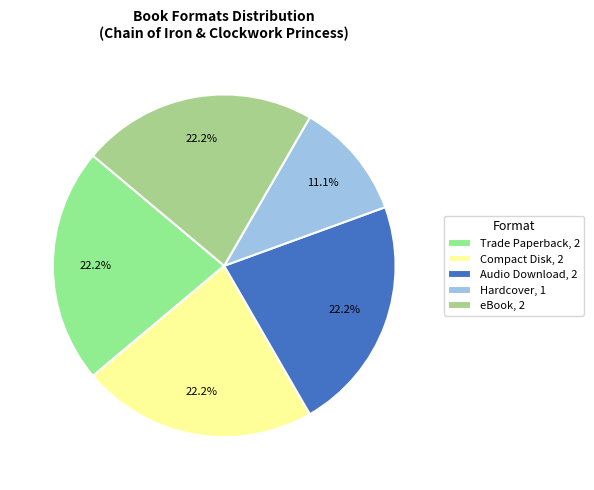

The eBook slice represents 22% of the pie. True or false?

True